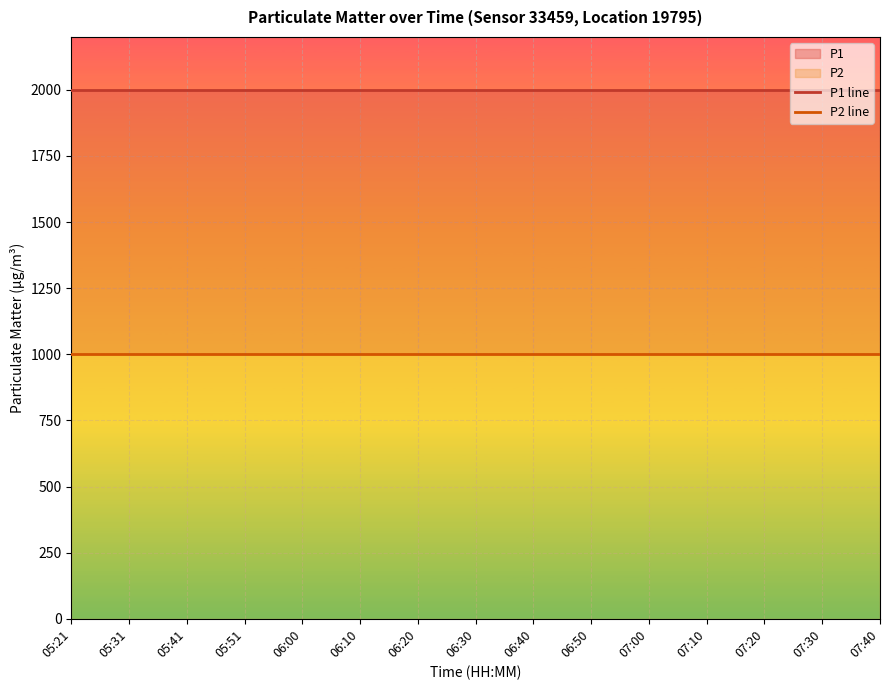

Reading right to left, list all the values displayed in this chart.

P1 line: 1999.9	1999.9	1999.9	1999.9	1999.9	1999.9	1999.9	1999.9	1999.9	1999.9	1999.9	1999.9	1999.9	1999.9	1999.9
P2 line: 999.9	999.9	999.9	999.9	999.9	999.9	999.9	999.9	999.9	999.9	999.9	999.9	999.9	999.9	999.9